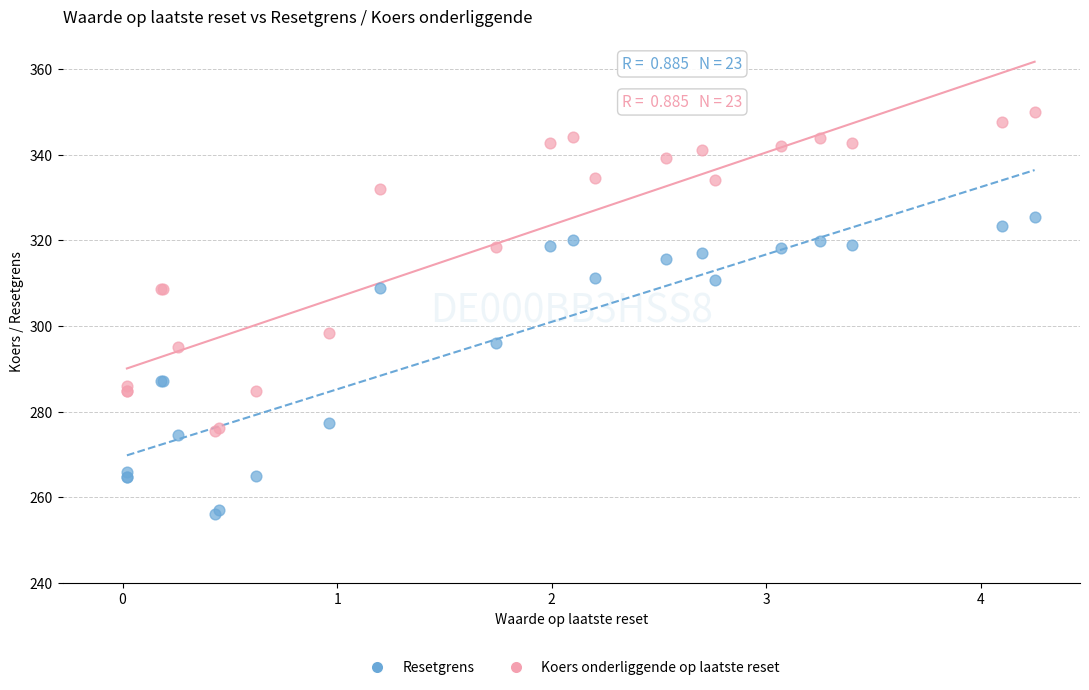

Which series contains the lowest Y value?

Resetgrens